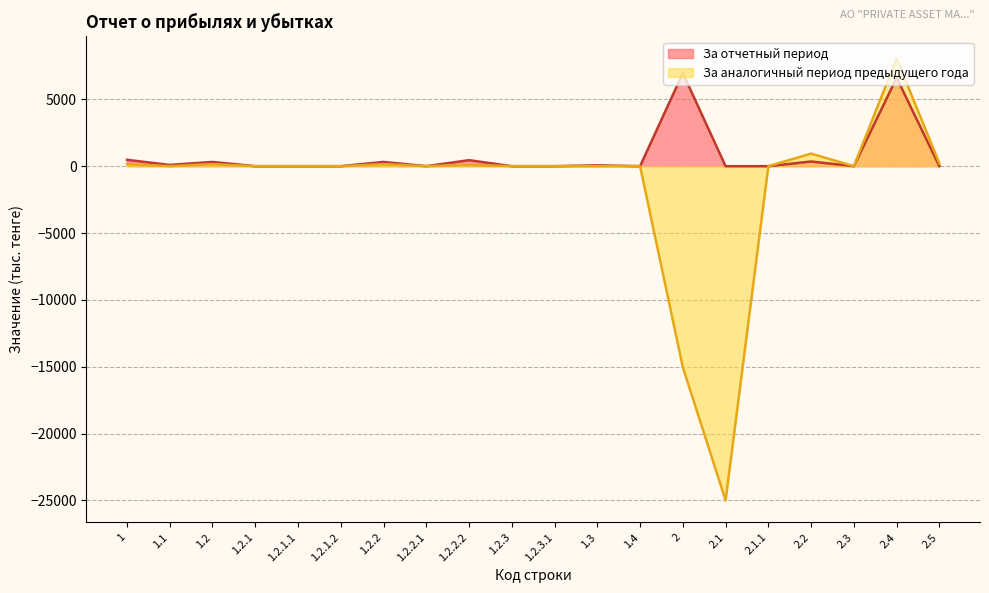

Reading right to left, extract all data points from this chart.

За отчетный период: 0	6611	0	350	0	0	6961	0	63	0	0	450	0	318	0	0	0	318	94	475
За аналогичный период предыдущего года: 211	8050	0	940	0	-25000	-15043	0	0	0	0	100	0	154	0	0	0	154	0	154